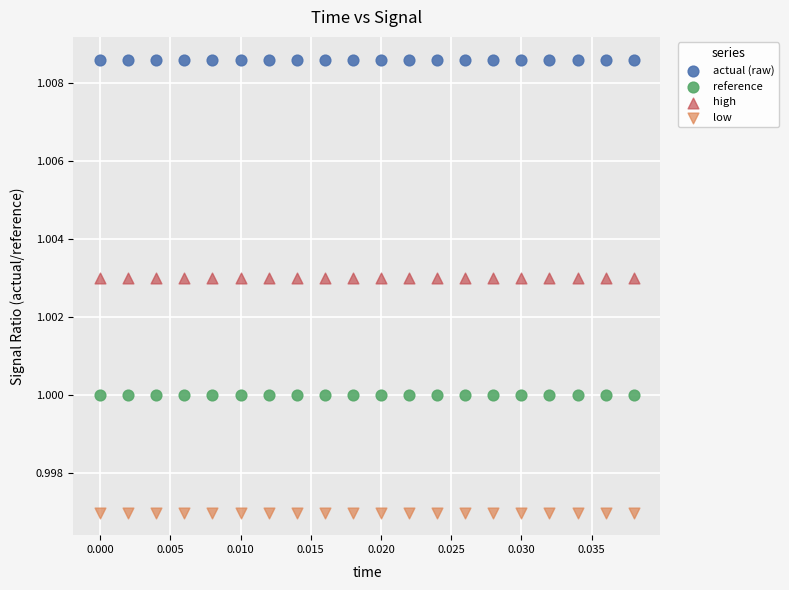

Which series contains the lowest Y value?

low